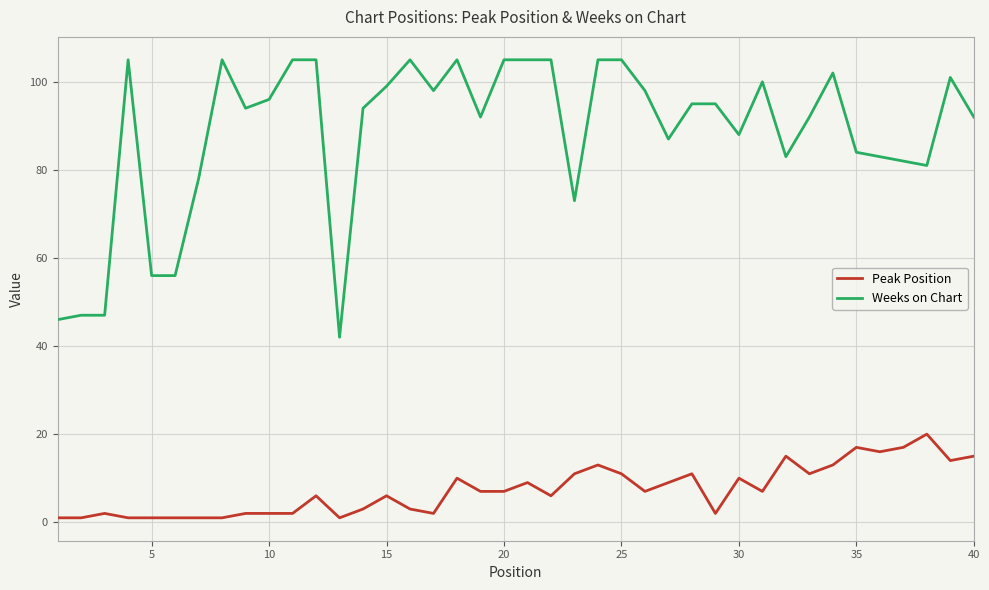

Which series has the largest range (max minus min)?

Weeks on Chart